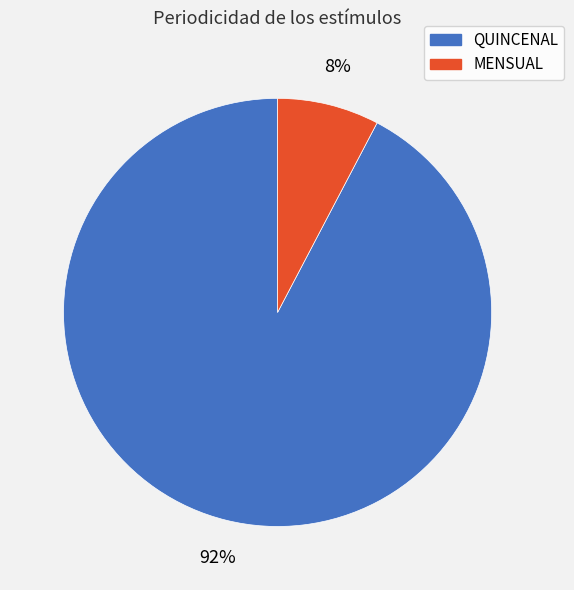

Does QUINCENAL account for over 50% of the chart?

Yes